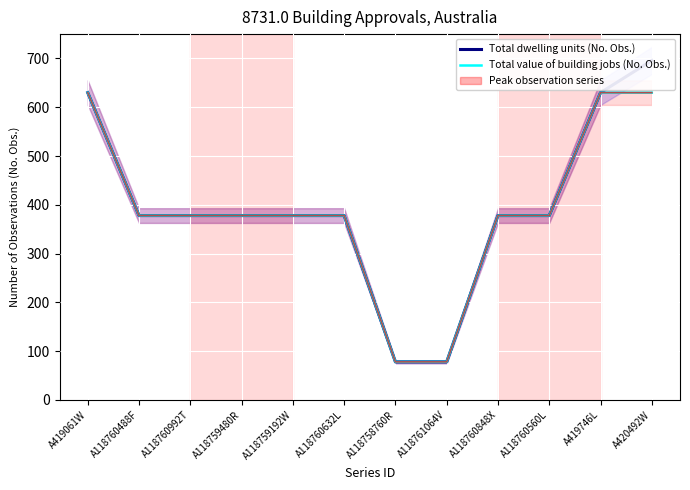

The value of Total value of building jobs (No. Obs.) at A419746L is 935. True or false?

False